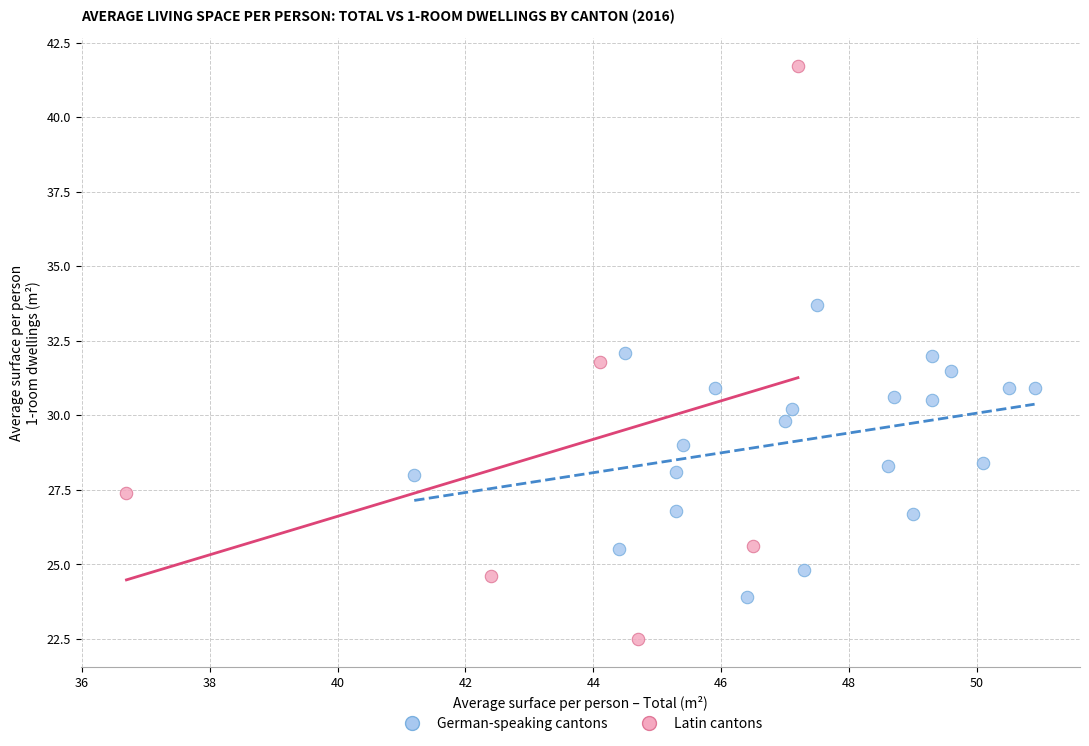

Which series has the largest Y range (max minus min)?

Latin cantons